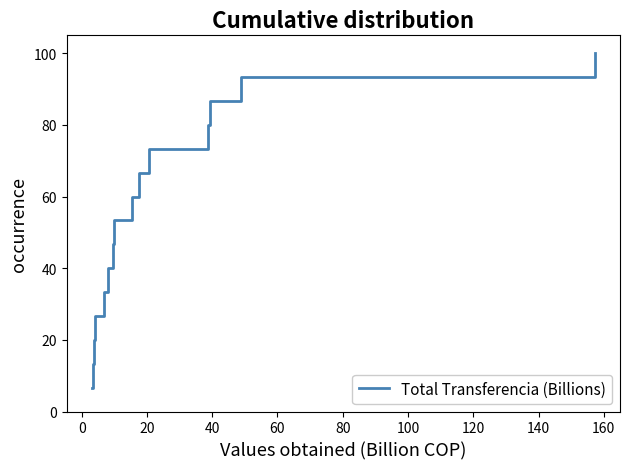

What is the difference between the maximum and minimum values?

93.3